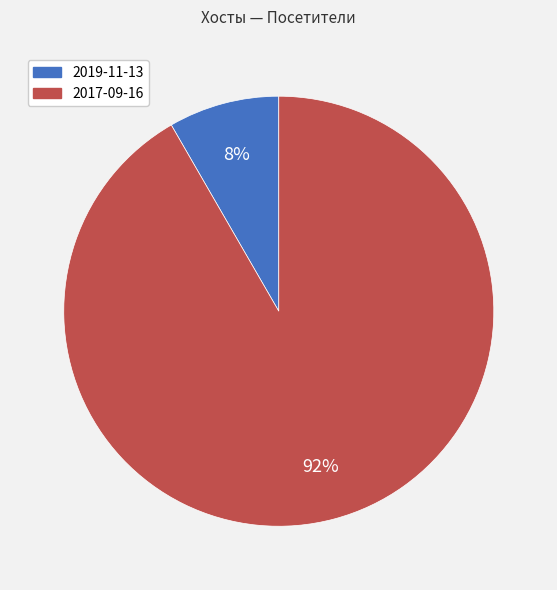

What is the majority slice?

2017-09-16